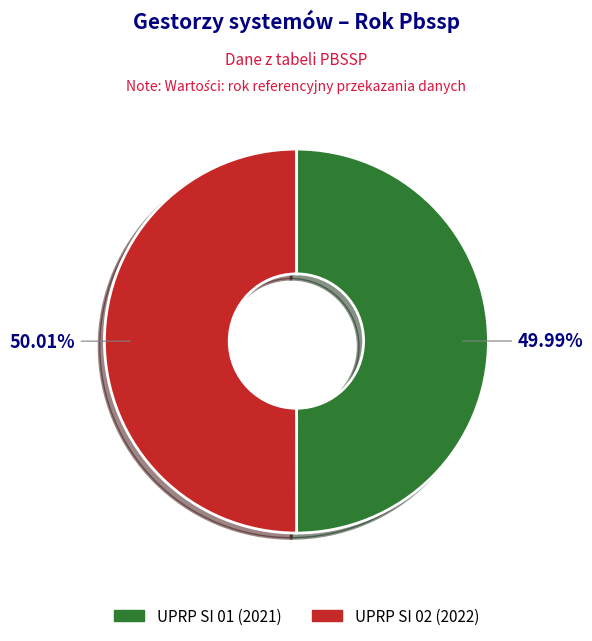

What is the ratio of the value at UPRP SI 01 to the value at UPRP SI 02?

1.0